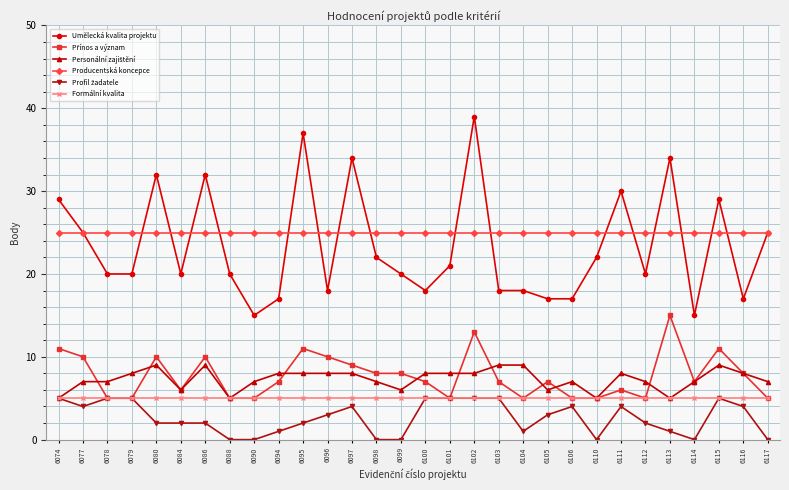

Which series has the largest range (max minus min)?

Umělecká kvalita projektu